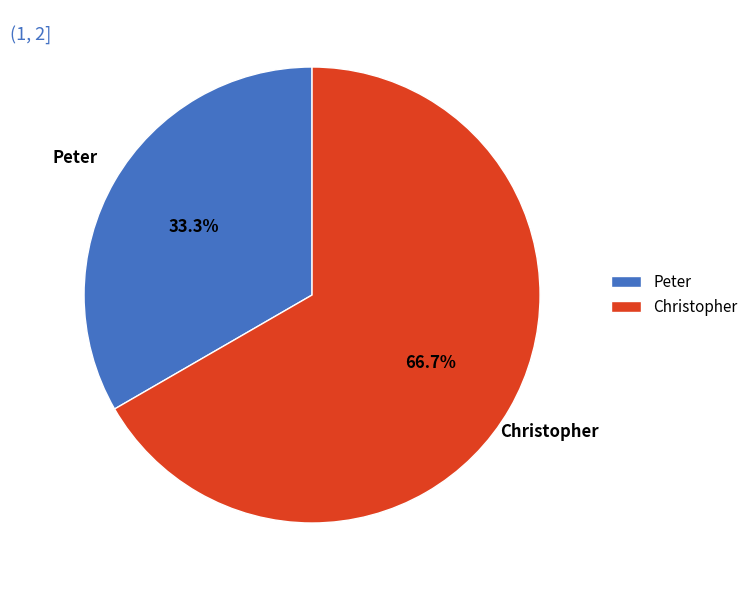

To the nearest percent, what is the combined percentage of Christopher and Peter?

100%